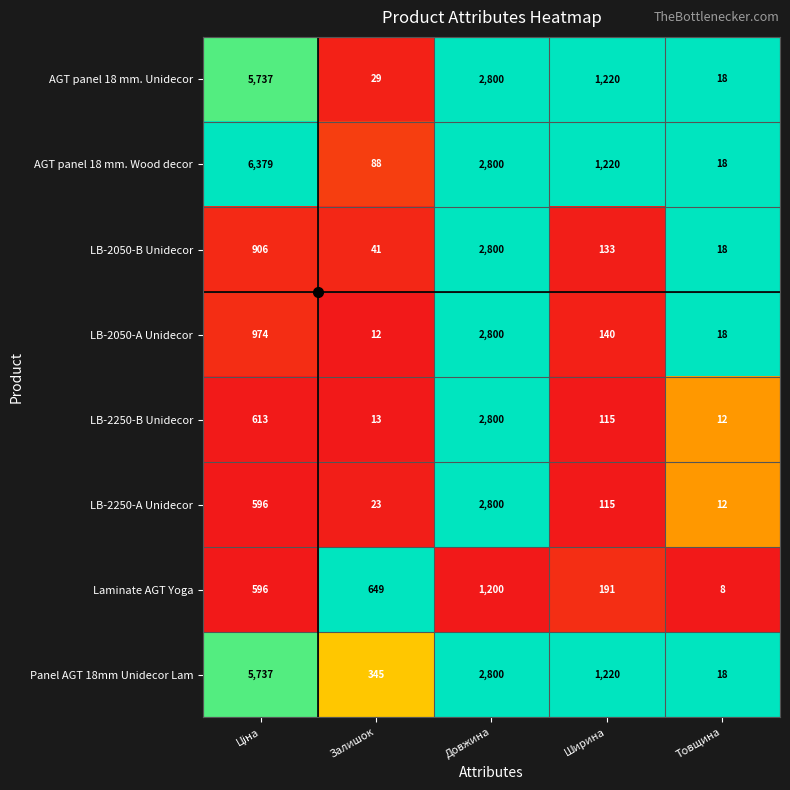

Which series has the largest total across all categories?

AGT panel 18 mm. Wood decor